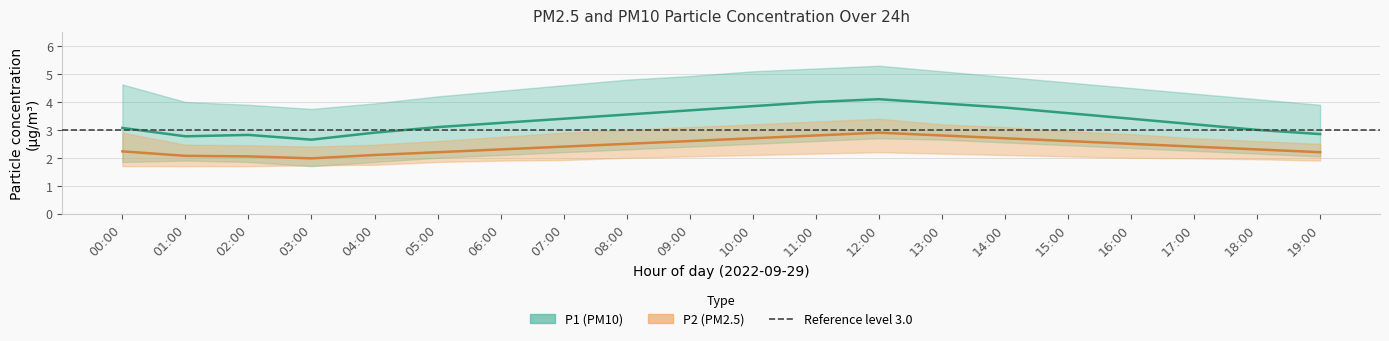

The value of P1 (PM10) mean at 14:00 is 6.1. True or false?

False